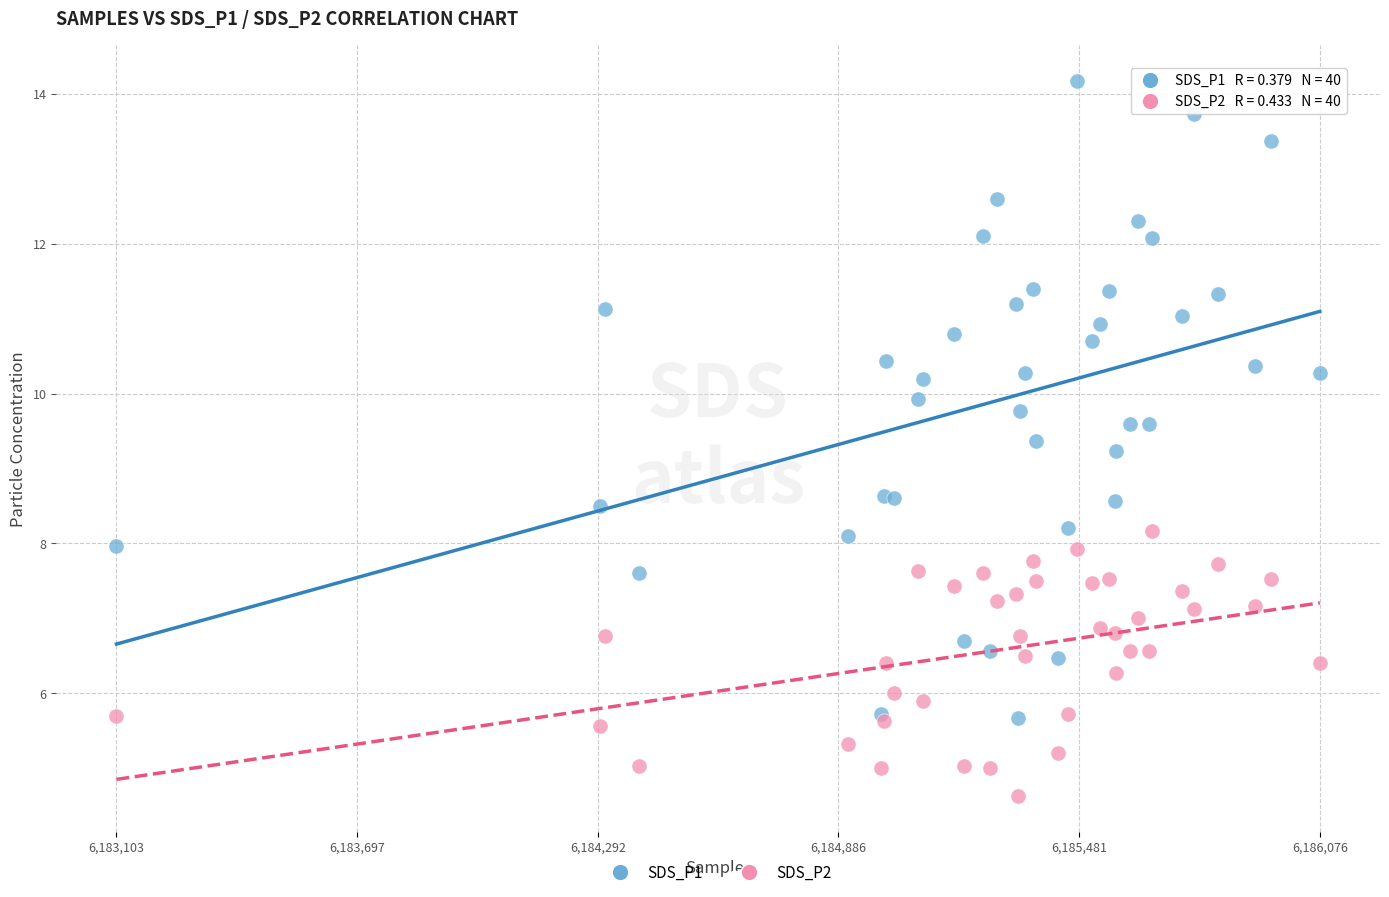

What are all the series names shown in the legend?

SDS_P1, SDS_P2